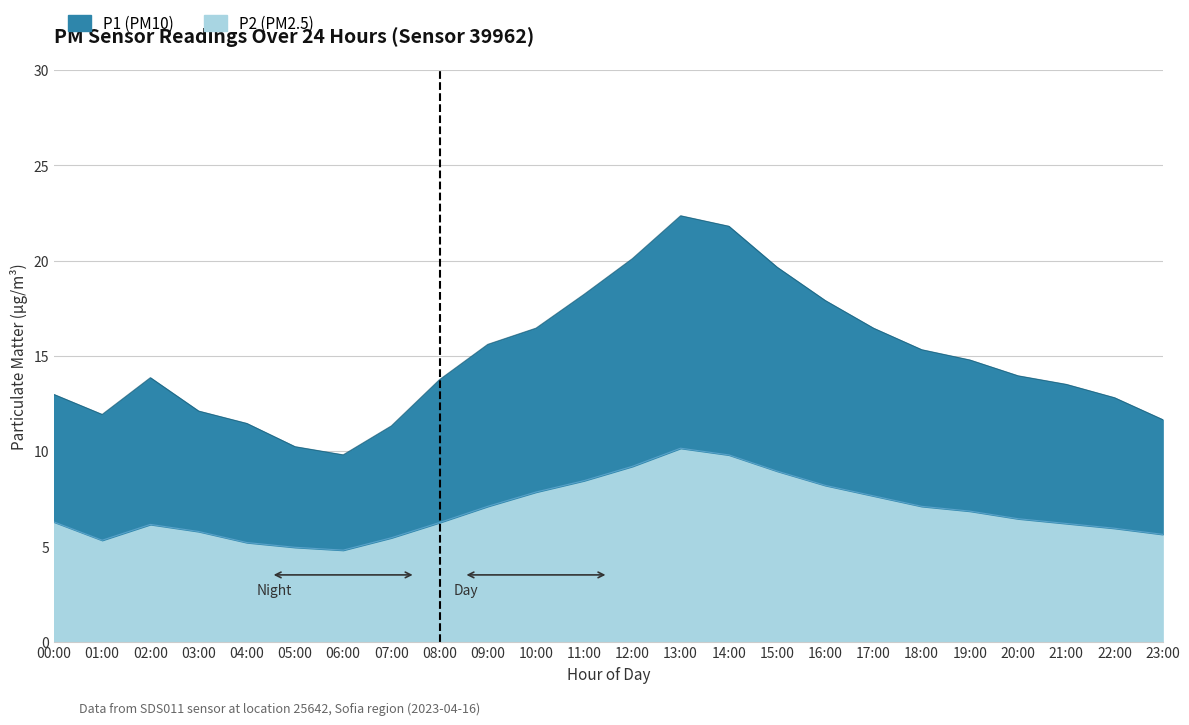

At which category does the chart reach its peak across all series?

13:00